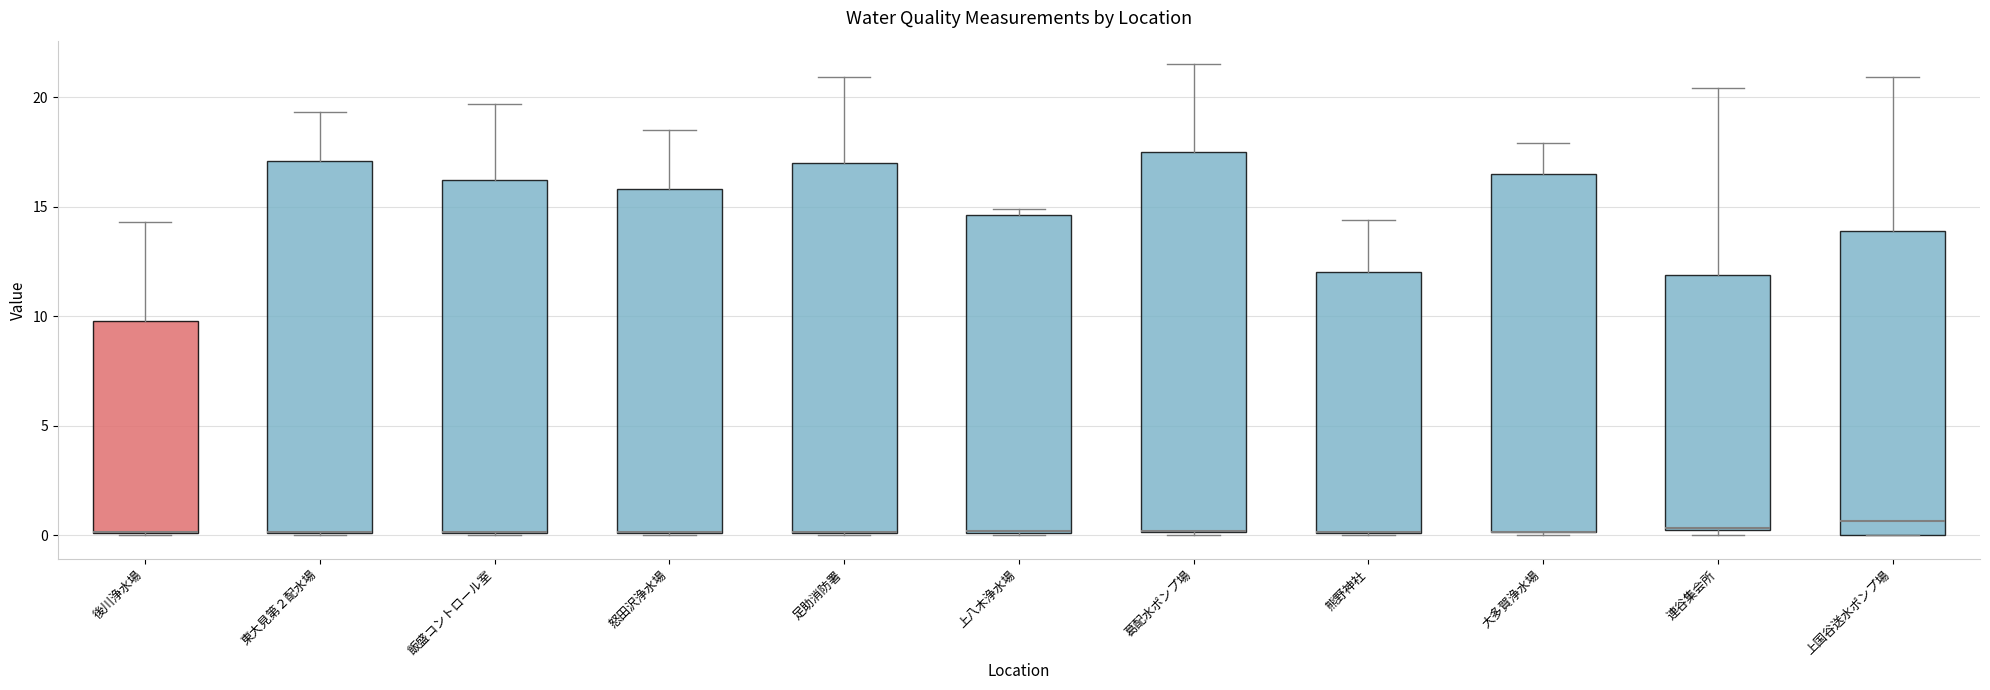

Reading left to right, transcribe this box plot: for each box, give where its median line is, the range the box spans, and where its two whiskers end, as read against the y-axis. The values are not printed on the chart, so give them approximately, as read against the axis.

後川浄水場: median 0.0 (drawn on the box's lower edge), box 0.0 to 10.0, whiskers 0.0 to 14.5
東大見第２配水場: median 0.0 (drawn on the box's lower edge), box 0.0 to 17.0, whiskers 0.0 to 19.5
飯盛コントロール室: median 0.0 (drawn on the box's lower edge), box 0.0 to 16.0, whiskers 0.0 to 19.5
怒田沢浄水場: median 0.0 (drawn on the box's lower edge), box 0.0 to 16.0, whiskers 0.0 to 18.5
足助消防署: median 0.0 (drawn on the box's lower edge), box 0.0 to 17.0, whiskers 0.0 to 21.0
上八木浄水場: median 0.0 (drawn on the box's lower edge), box 0.0 to 14.5, whiskers 0.0 to 15.0
葛配水ポンプ場: median 0.0 (drawn on the box's lower edge), box 0.0 to 17.5, whiskers 0.0 (just below the box's lower edge) to 21.5
熊野神社: median 0.0 (drawn on the box's lower edge), box 0.0 to 12.0, whiskers 0.0 to 14.5
大多賀浄水場: median 0.0 (drawn on the box's lower edge), box 0.0 to 16.5, whiskers 0.0 to 18.0
連谷集会所: median 0.5 (drawn on the box's lower edge), box 0.5 to 12.0, whiskers 0.0 to 20.5
上国谷送水ポンプ場: median 0.5, box 0.0 to 14.0, whiskers 0.0 to 21.0